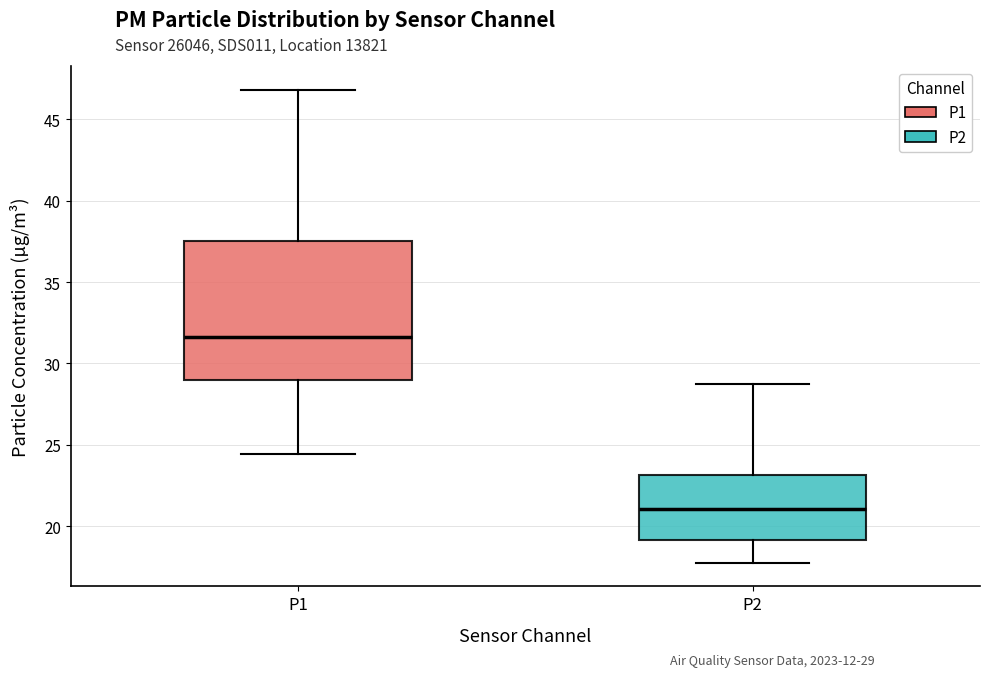

Which box is the tallest, from its lower edge to its upper edge?

P1